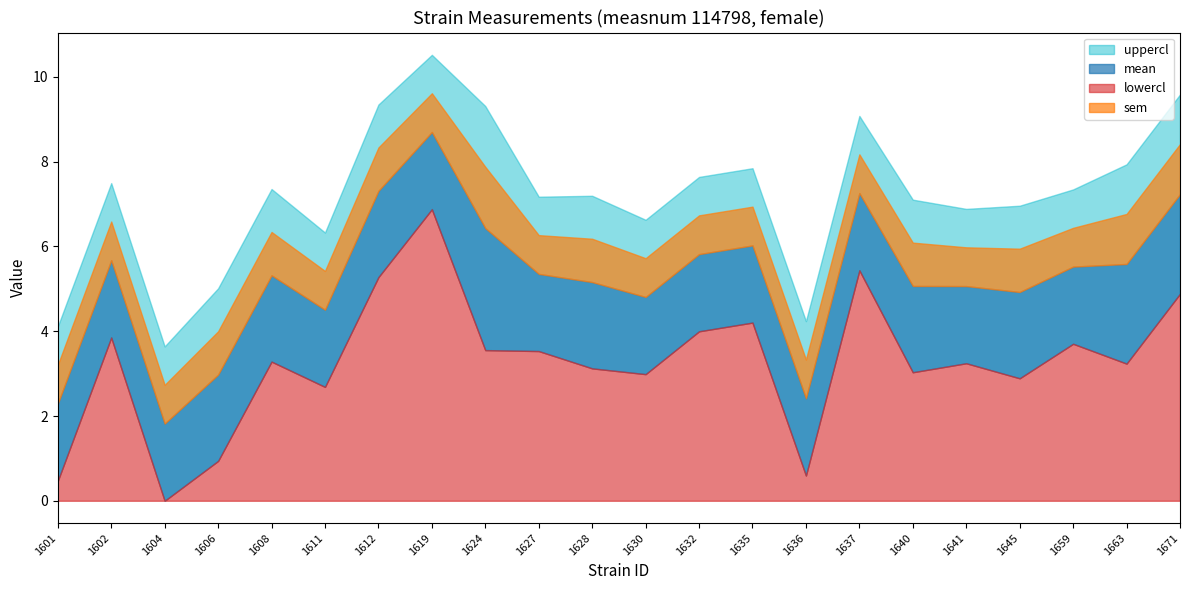

True or false: lowercl and sem intersect in this chart.

True